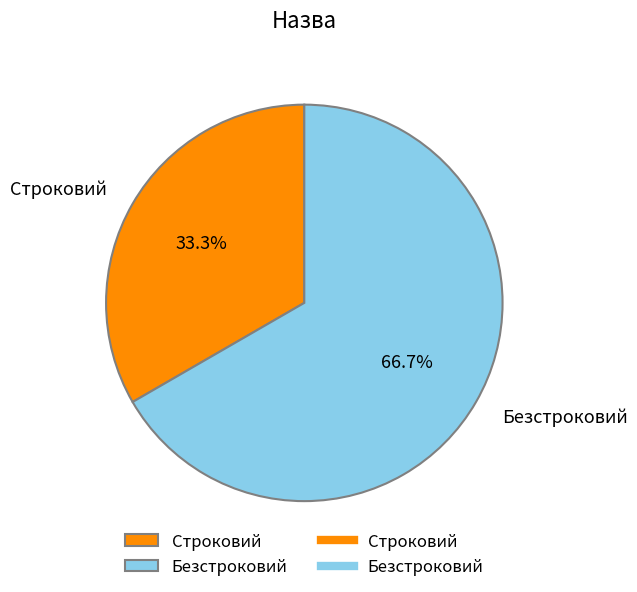

The Строковий slice represents 44% of the pie. True or false?

False